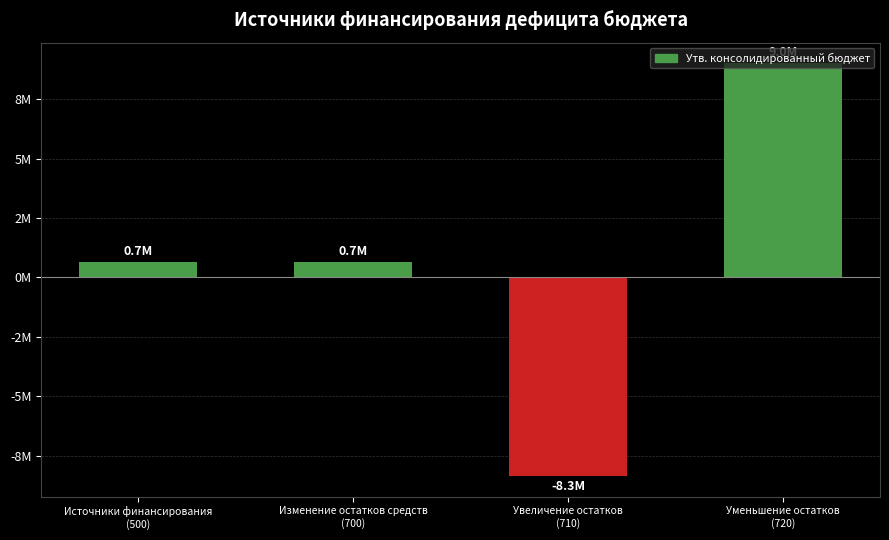

True or false: the data shows 391967.2 at Изменение остатков средств
(700).

False